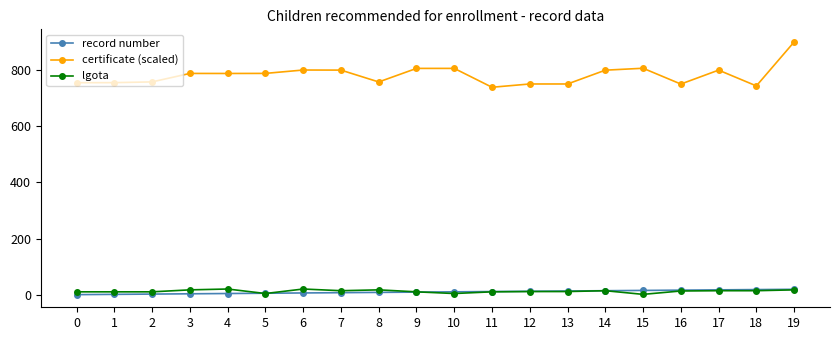

Which series has the largest range (max minus min)?

certificate (scaled)